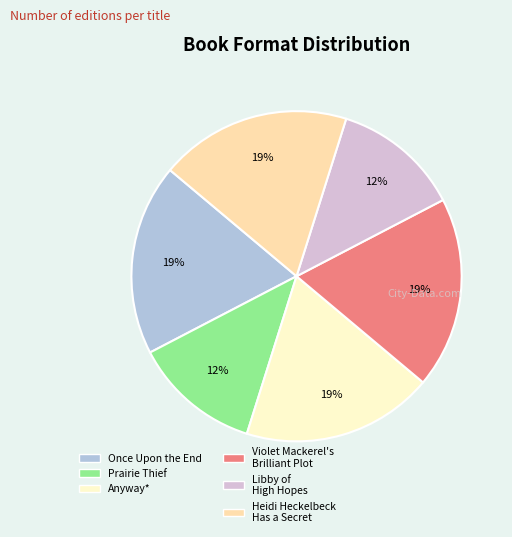

True or false: Heidi Heckelbeck Has a Secret accounts for 13% of the total.

False